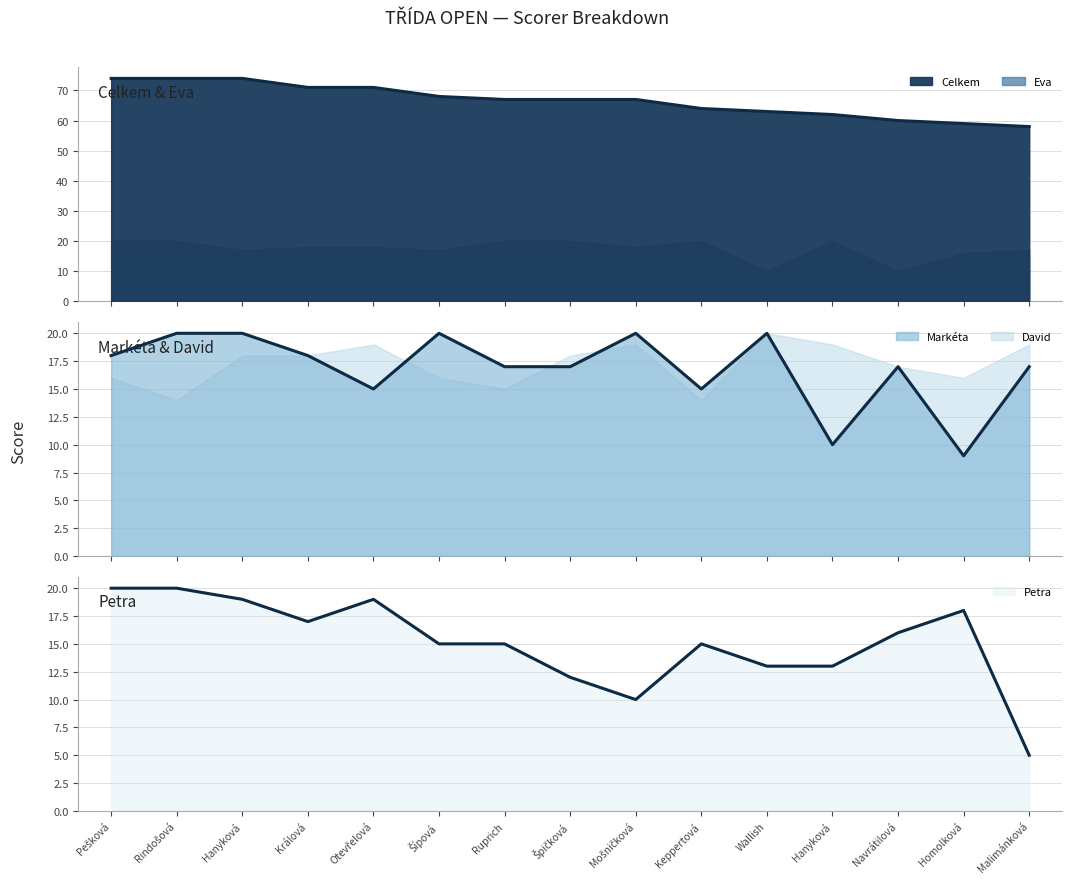

Which series has the widest spread of values?

Celkem (line)